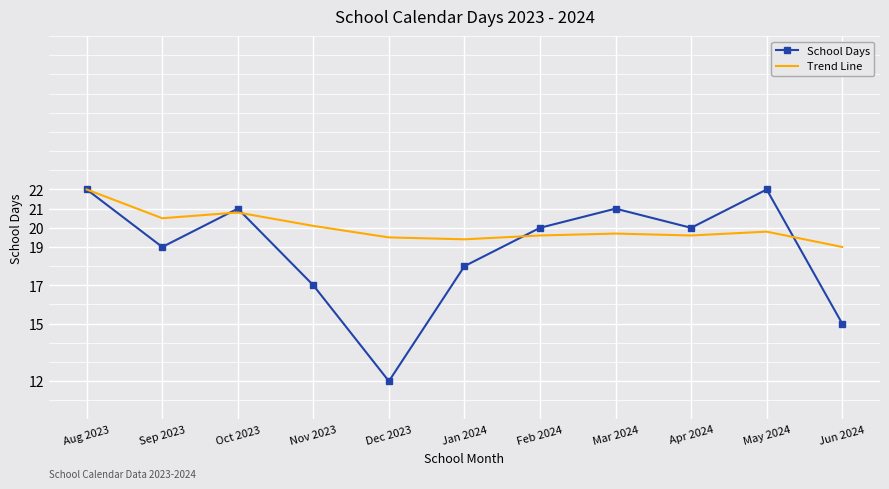

The Trend Line series shows 22.0 at Aug 2023. True or false?

True